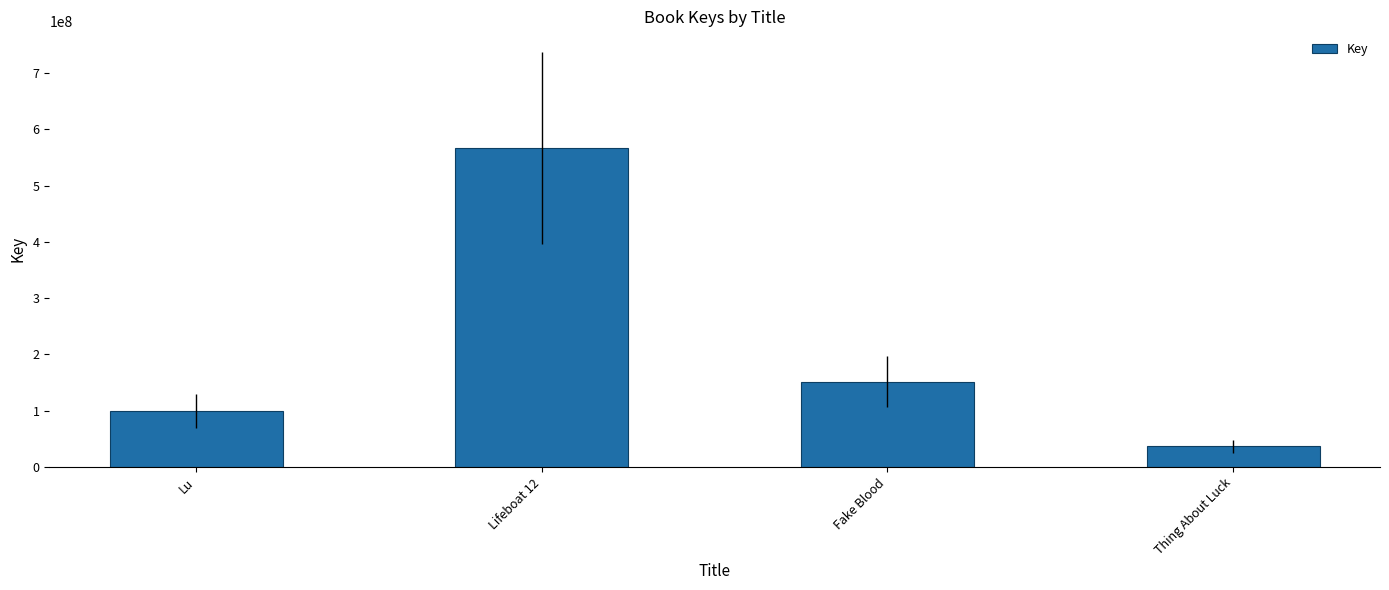

Approximately how many times larger is the value at Thing About Luck compared to Fake Blood?

0.2